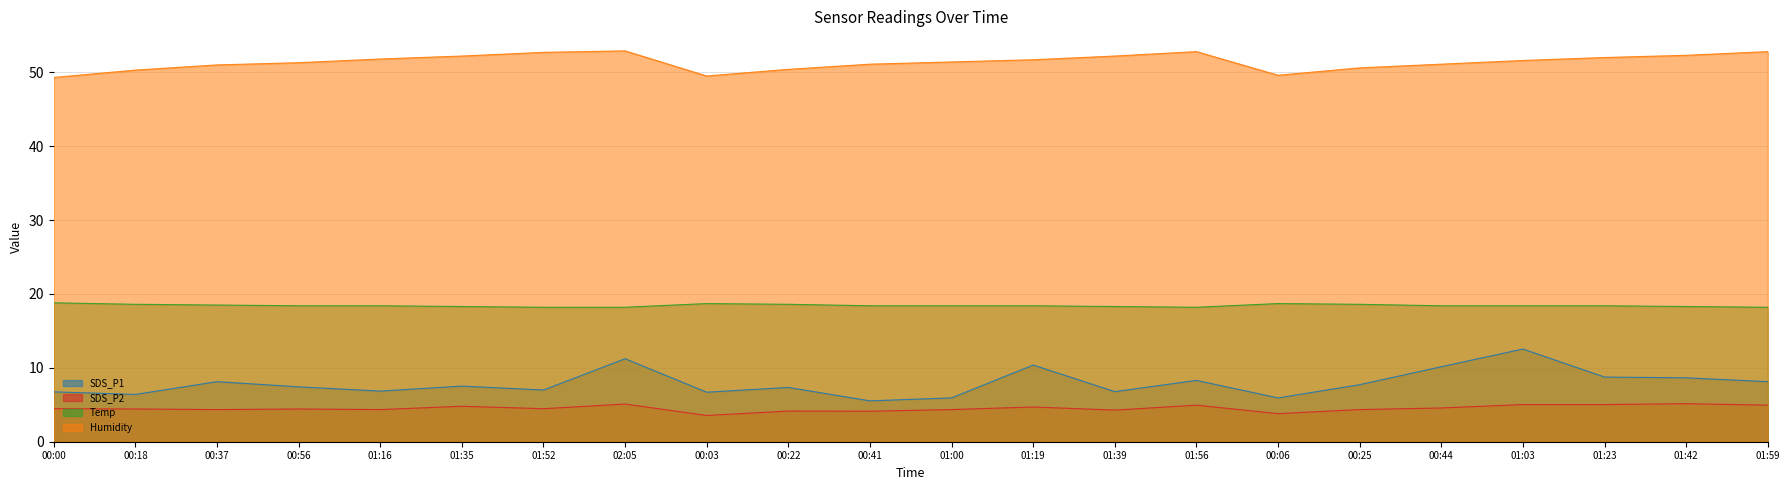

What is the label of the 3rd point from the right?

01:23